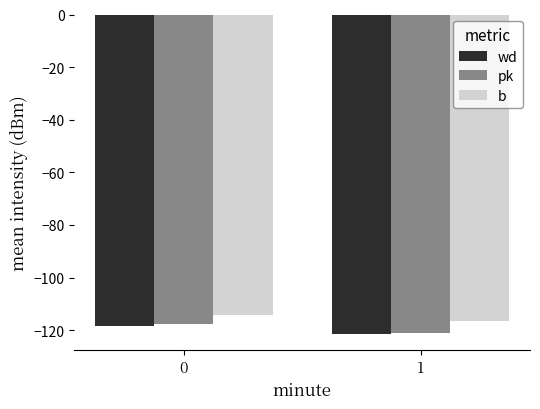

How many categories are shown in the chart?

2